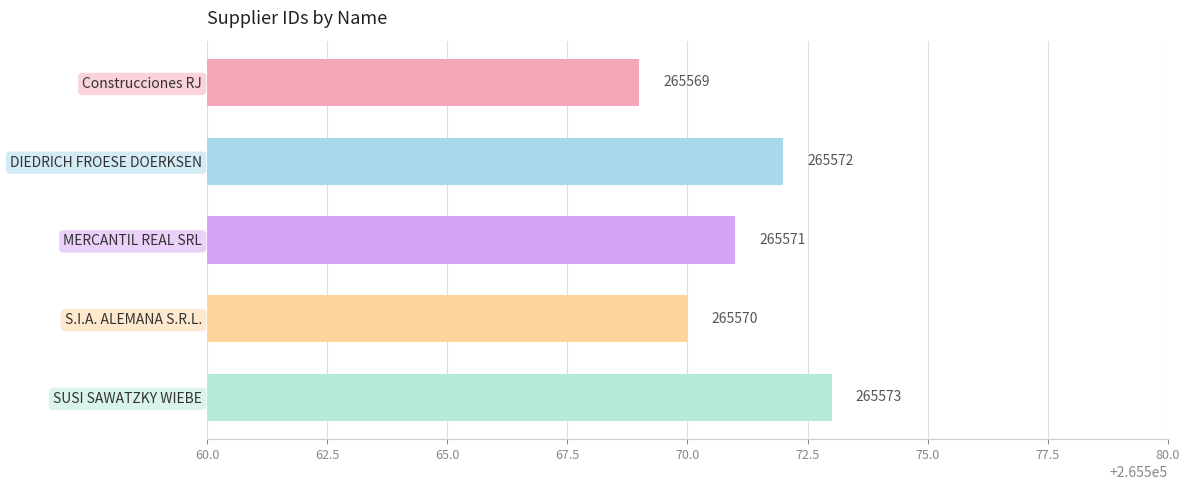

How many data points are less than 265571?

2